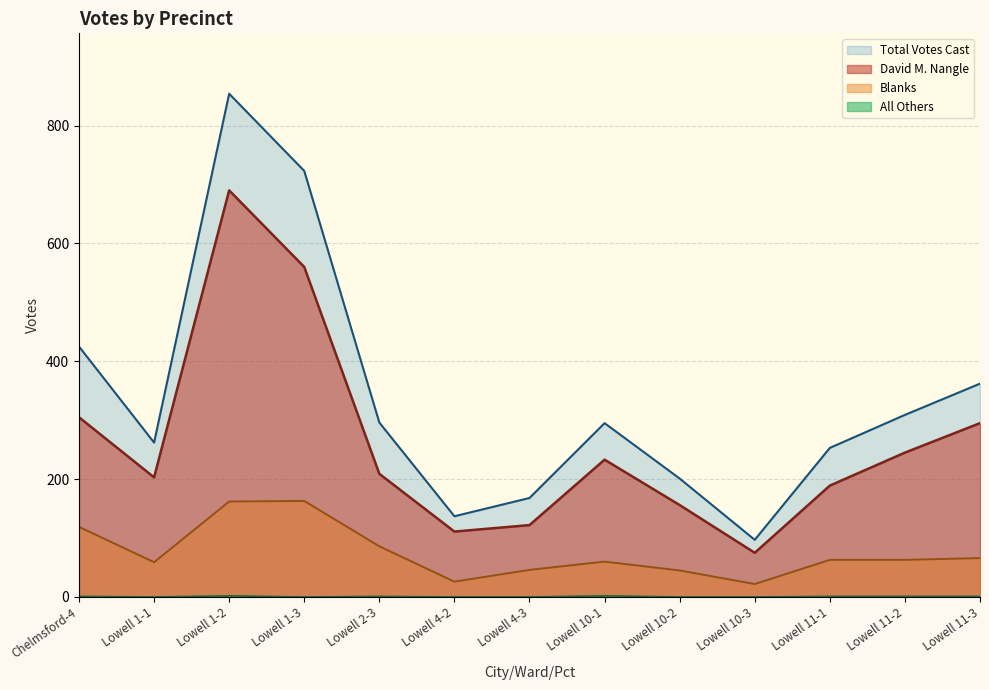

Reading left to right, what are all the values shown in this chart?

David M. Nangle: 305	203	690	560	209	111	122	233	156	75	189	245	295
All Others: 1	0	2	0	1	0	0	2	0	0	1	1	1
Blanks: 119	59	162	163	86	26	46	60	45	22	63	63	66
Total Votes Cast: 425	262	854	723	296	137	168	295	201	97	253	309	362